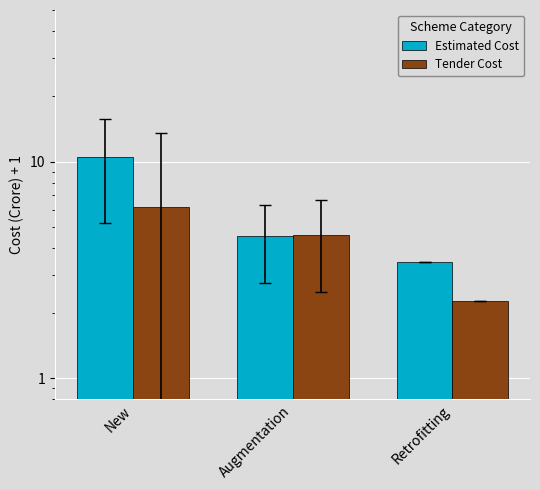

Where is Estimated Cost nearest to the value 6?

Augmentation